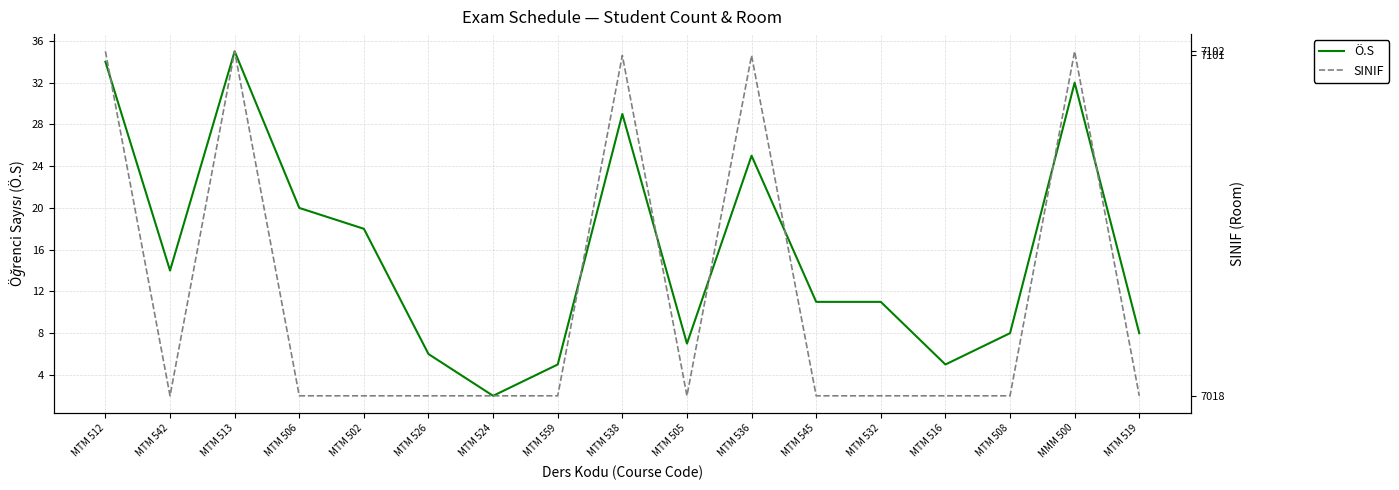

Reading left to right, transcribe all the data shown in this chart.

Ö.S: 34	14	35	20	18	6	2	5	29	7	25	11	11	5	8	32	8
SINIF: 7102	7018	7102	7018	7018	7018	7018	7018	7101	7018	7101	7018	7018	7018	7018	7102	7018